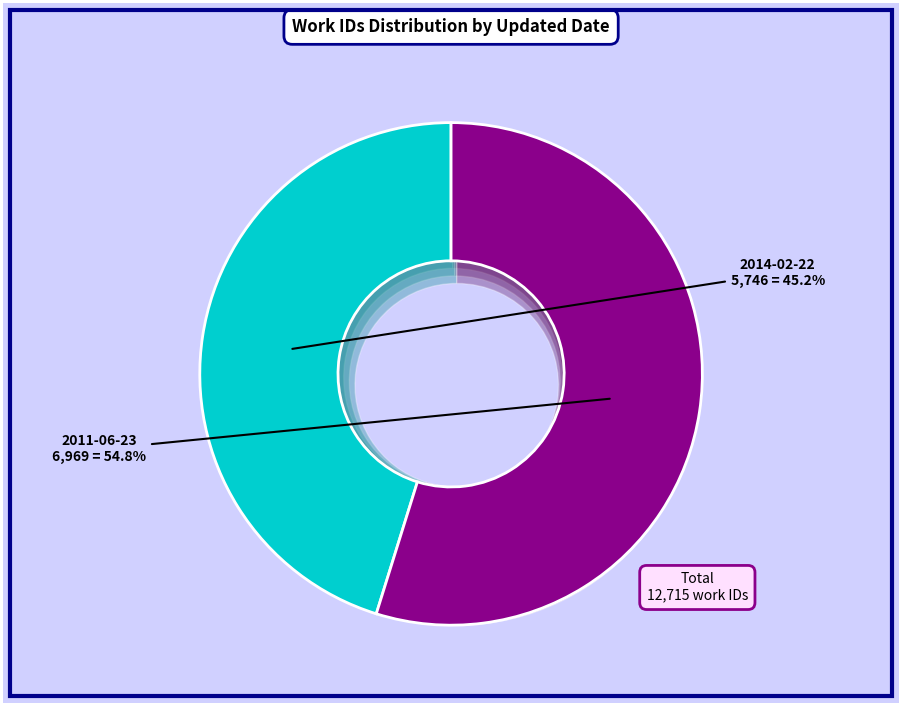

What is the change in value from 2014-02-22 to 2011-06-23?

+1223